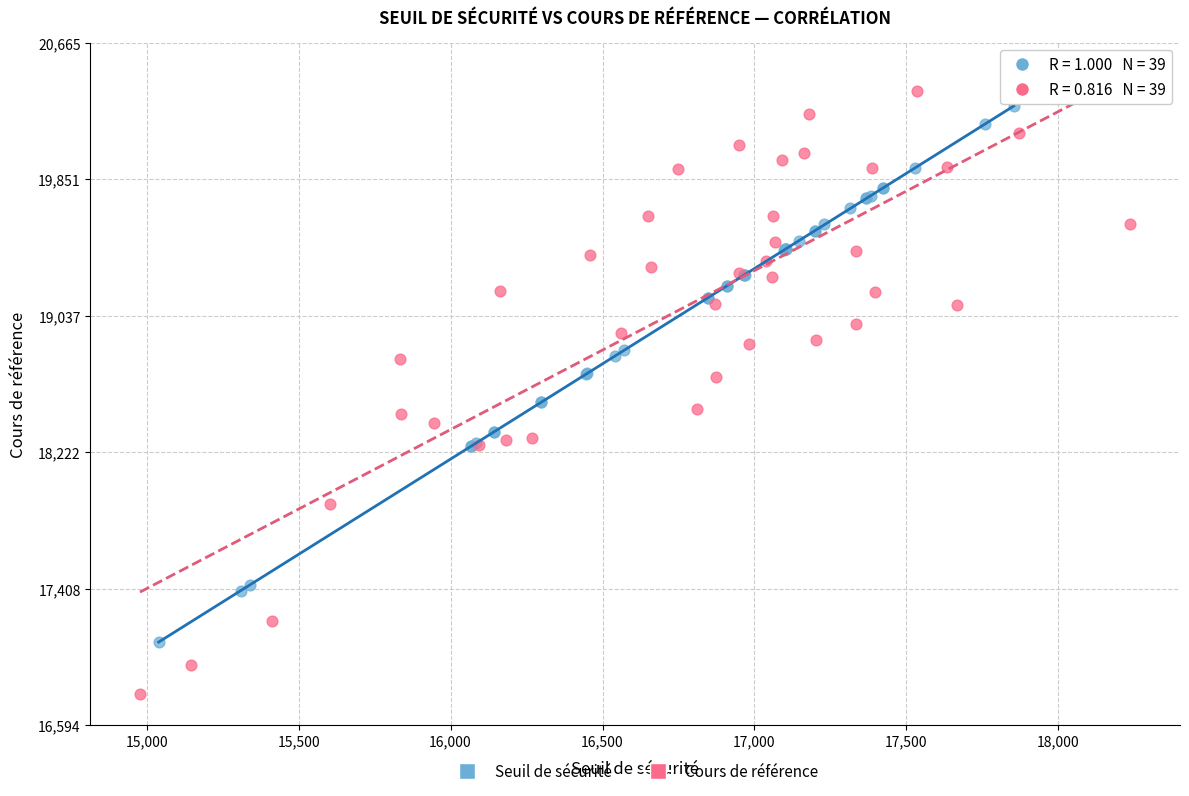

Which series has the largest Y range (max minus min)?

Cours de référence